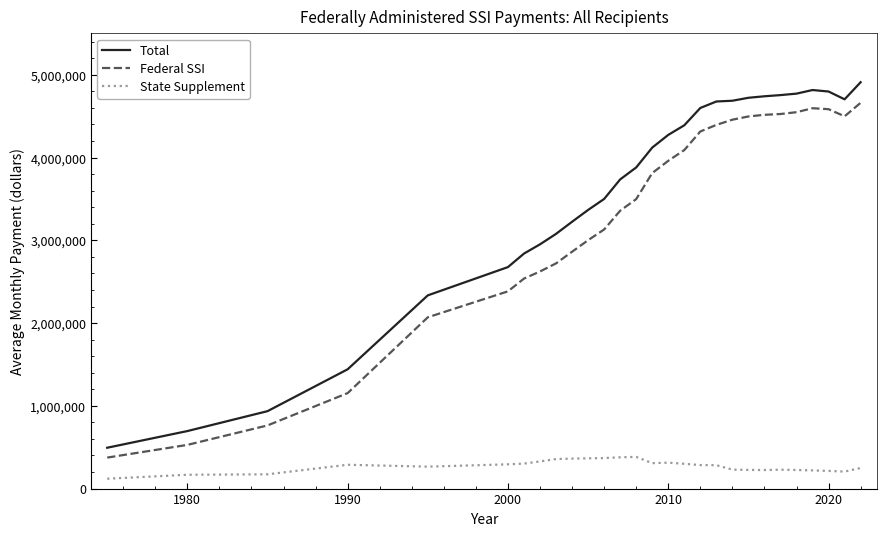

True or false: Federal SSI and Total intersect in this chart.

False